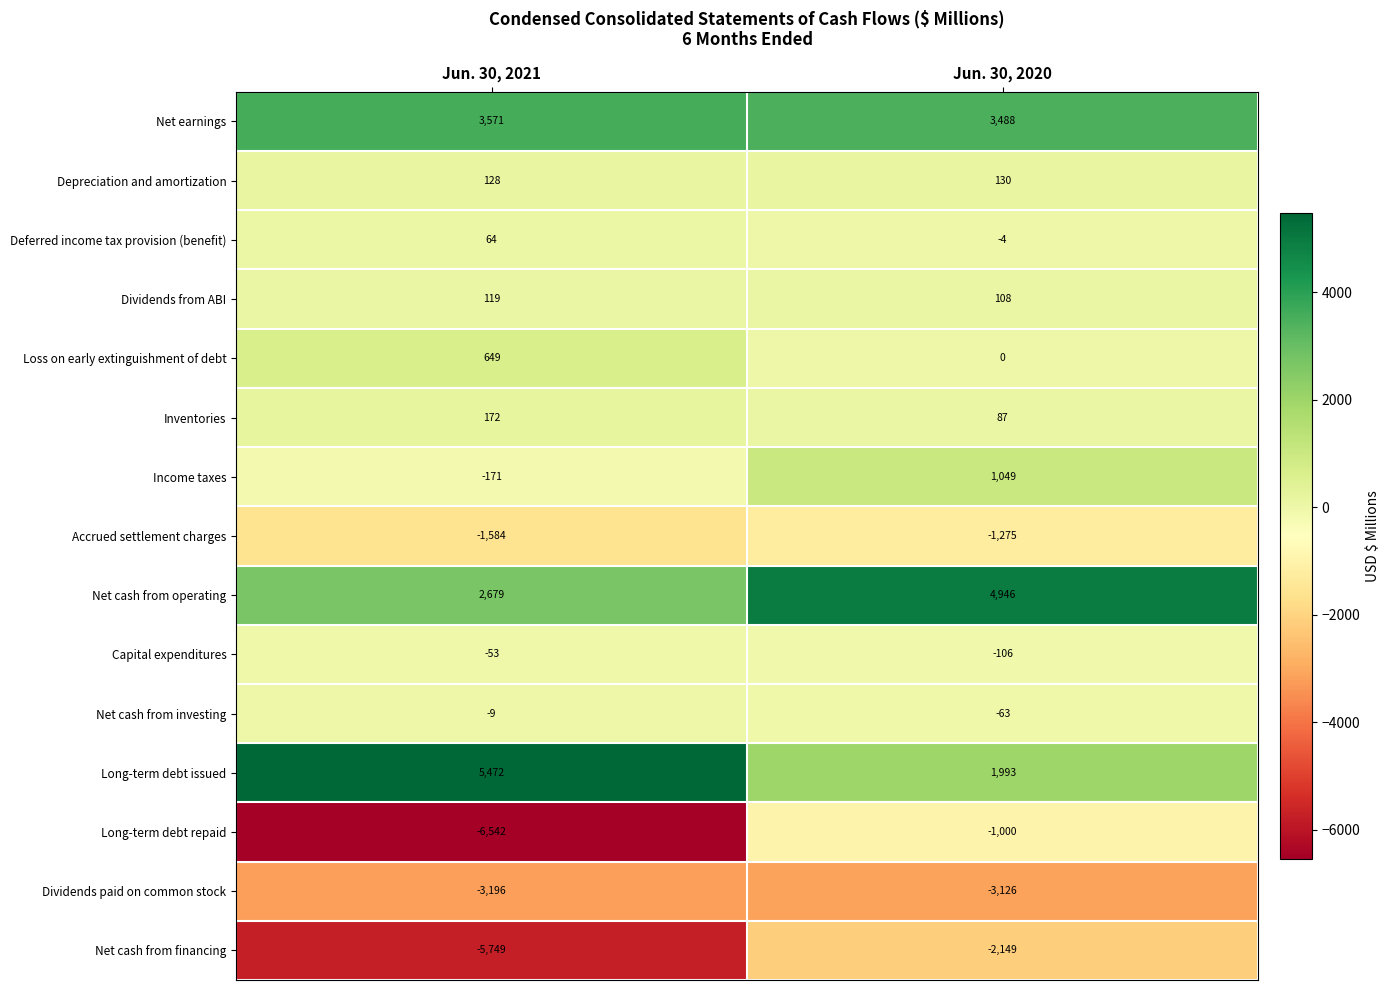

At how many categories does at least one series exceed 145?

2